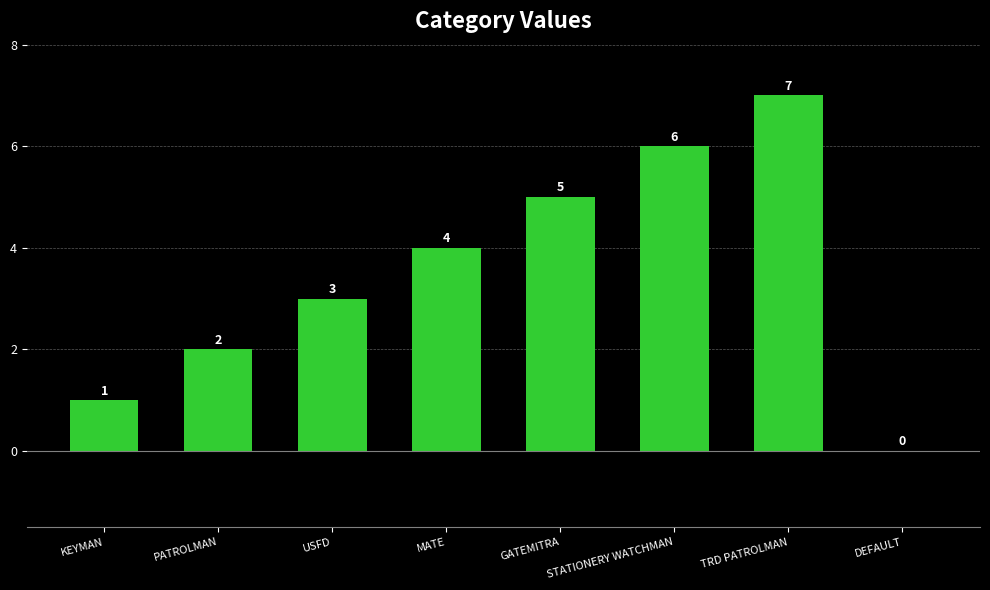

Where is the data nearest to the value 3?

USFD